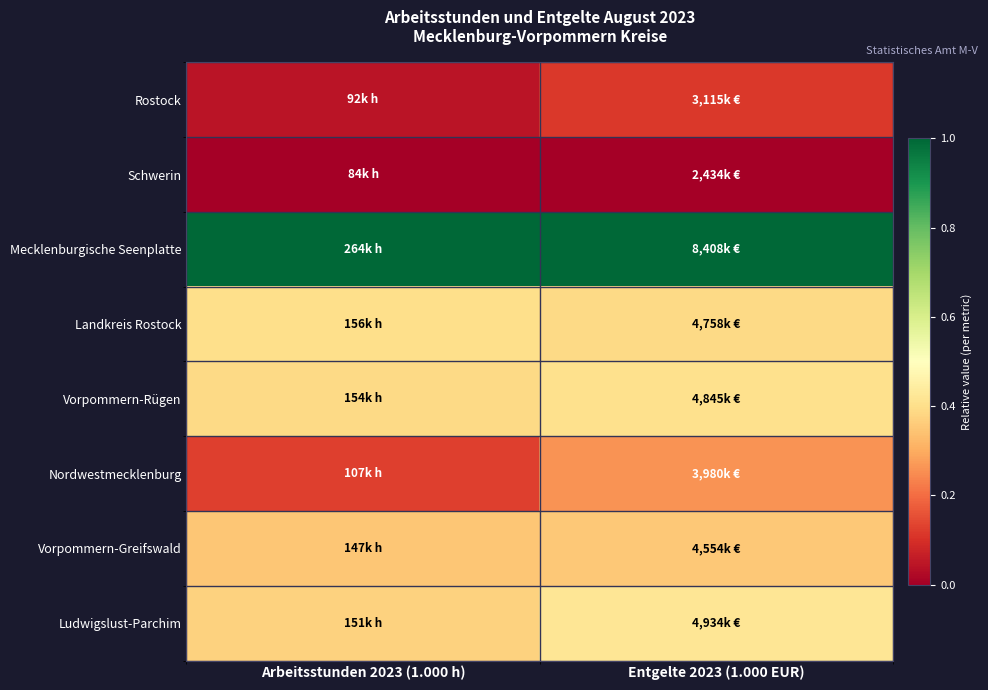

At Arbeitsstunden 2023 (1.000 h), list the series in order from smallest to largest.

Schwerin, Rostock, Nordwestmecklenburg, Vorpommern-Greifswald, Ludwigslust-Parchim, Vorpommern-Rügen, Landkreis Rostock, Mecklenburgische Seenplatte